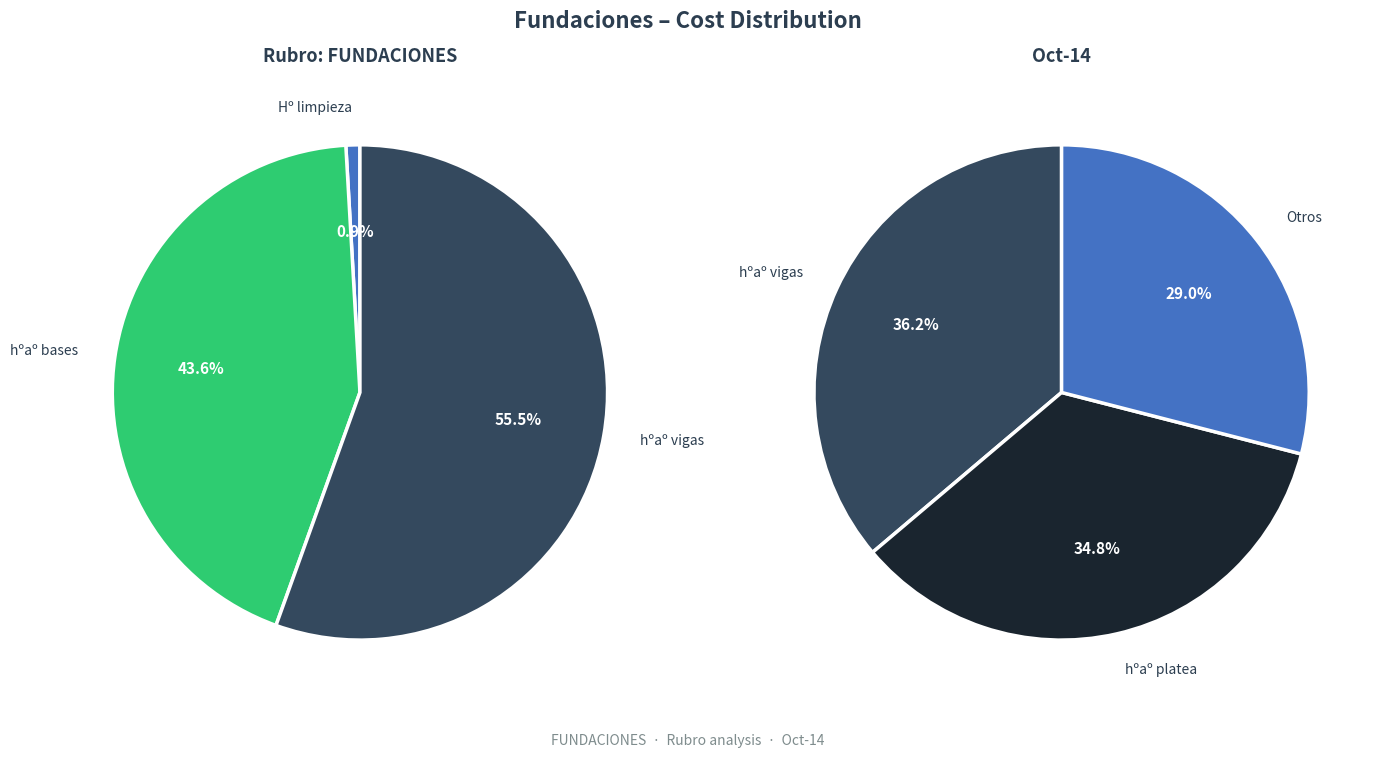

To the nearest percent, what percentage of the pie is hºaº vigas de fundación?

36%